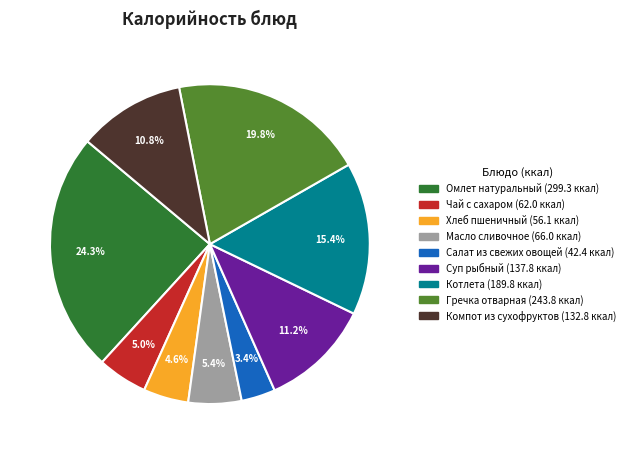

Which has a higher value, Салат из свежих овощей or Котлета?

Котлета